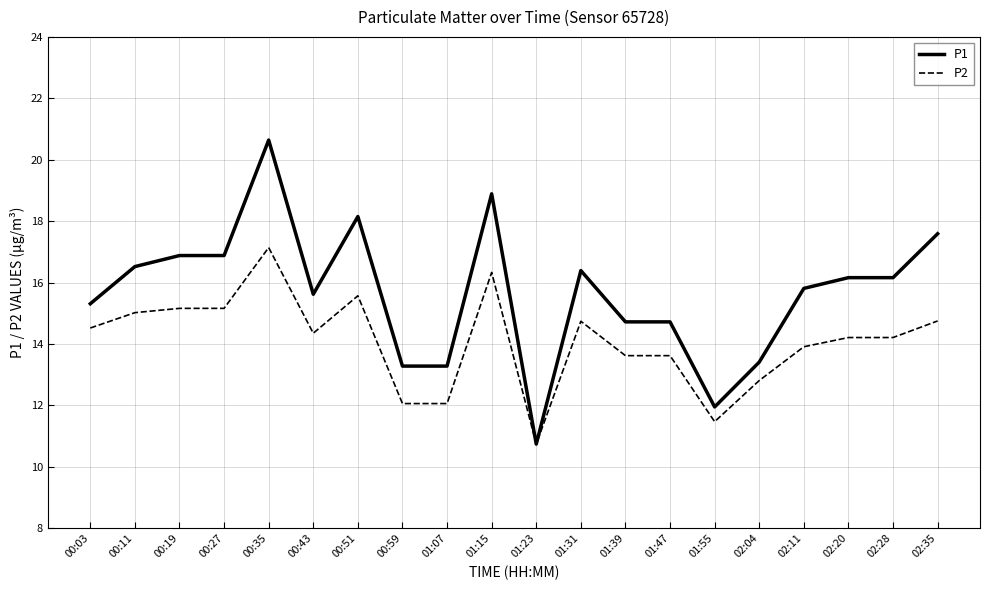

Which series changed the most between 00:03 and 01:39?

P2